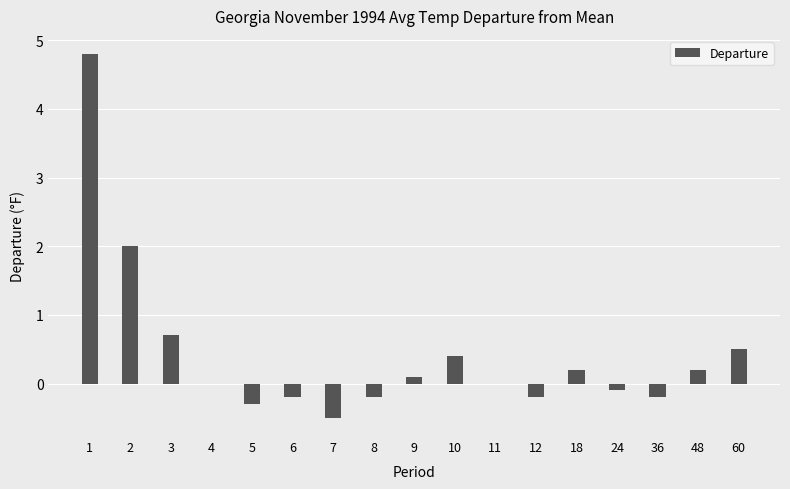

At which label is the value closest to 2?

2